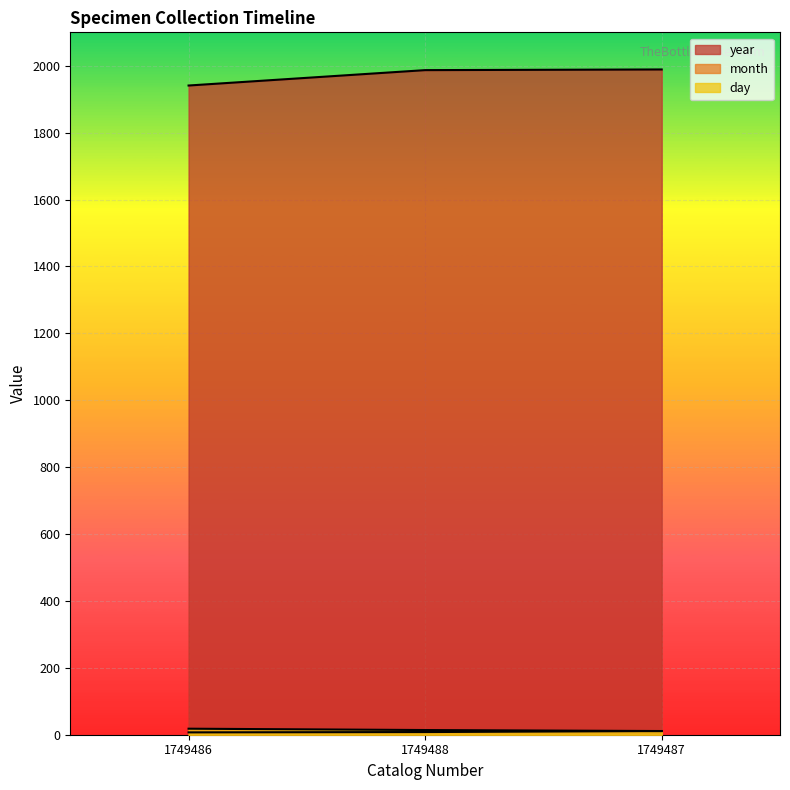

Count the month values in the range 7 to 11.

3